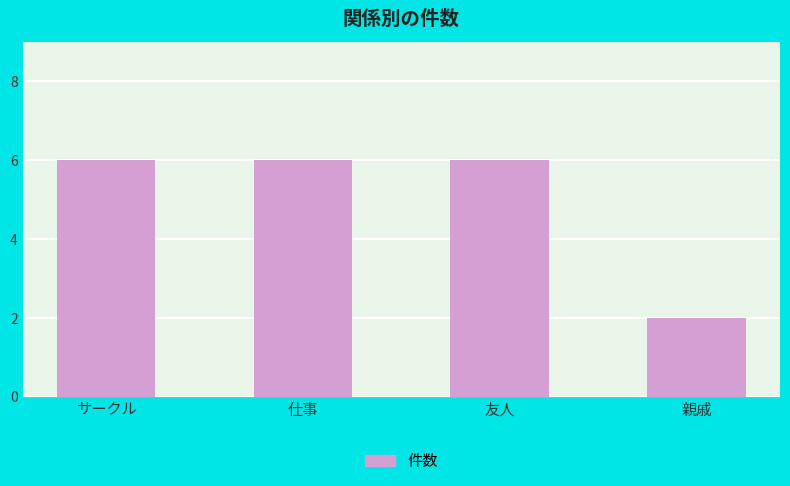

Reading left to right, what are all the values shown in this chart?

6	6	6	2